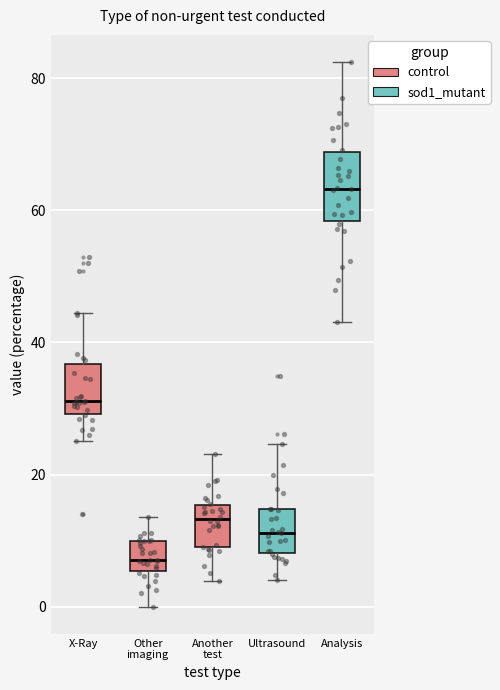

Reading left to right, transcribe this box plot: for each box, give where its median line is, the range the box spans, and where its two whiskers end, as read against the y-axis. The values are not printed on the chart, so give them approximately, as read against the axis.

X-Ray: median 32, box 30 to 36, whiskers 26 to 44
Other imaging: median 8, box 6 to 10, whiskers 0 to 14
Another test: median 14, box 10 to 16, whiskers 4 to 24
Ultrasound: median 12, box 8 to 14, whiskers 4 to 24
Analysis: median 64, box 58 to 68, whiskers 44 to 82